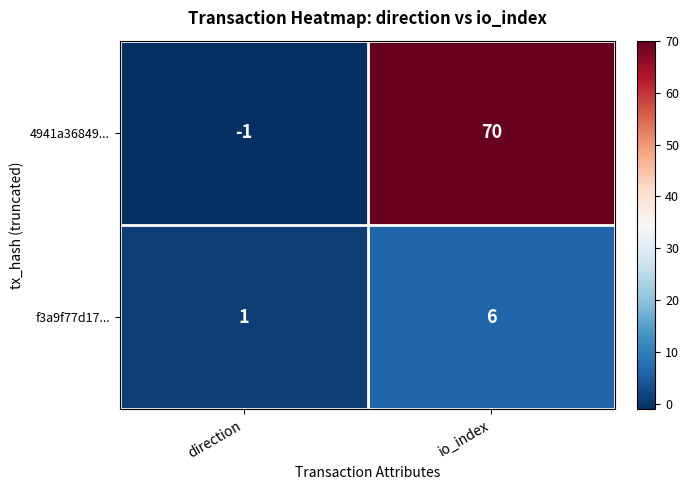

What is the maximum value for 4941a36849...?

70